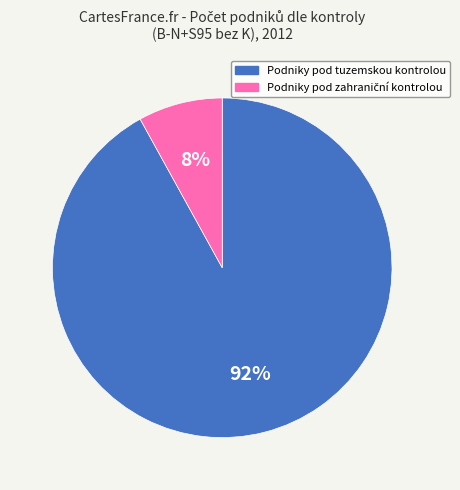

Which category accounts for the majority?

Podniky pod tuzemskou kontrolou